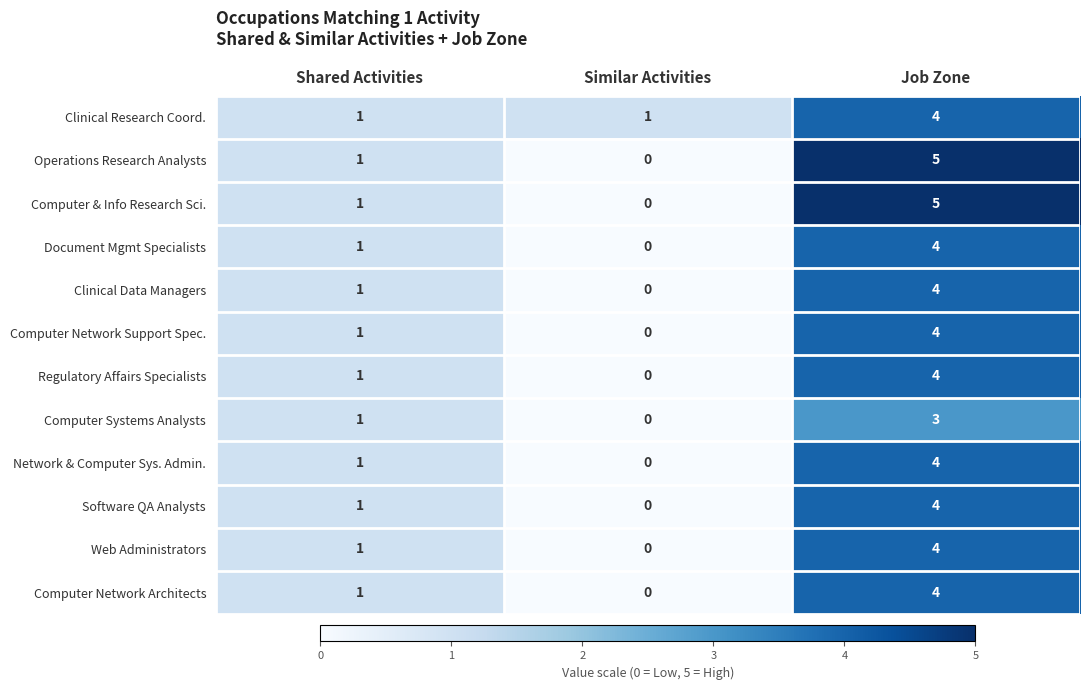

How many Computer Systems Analysts values are between 0 and 3?

3